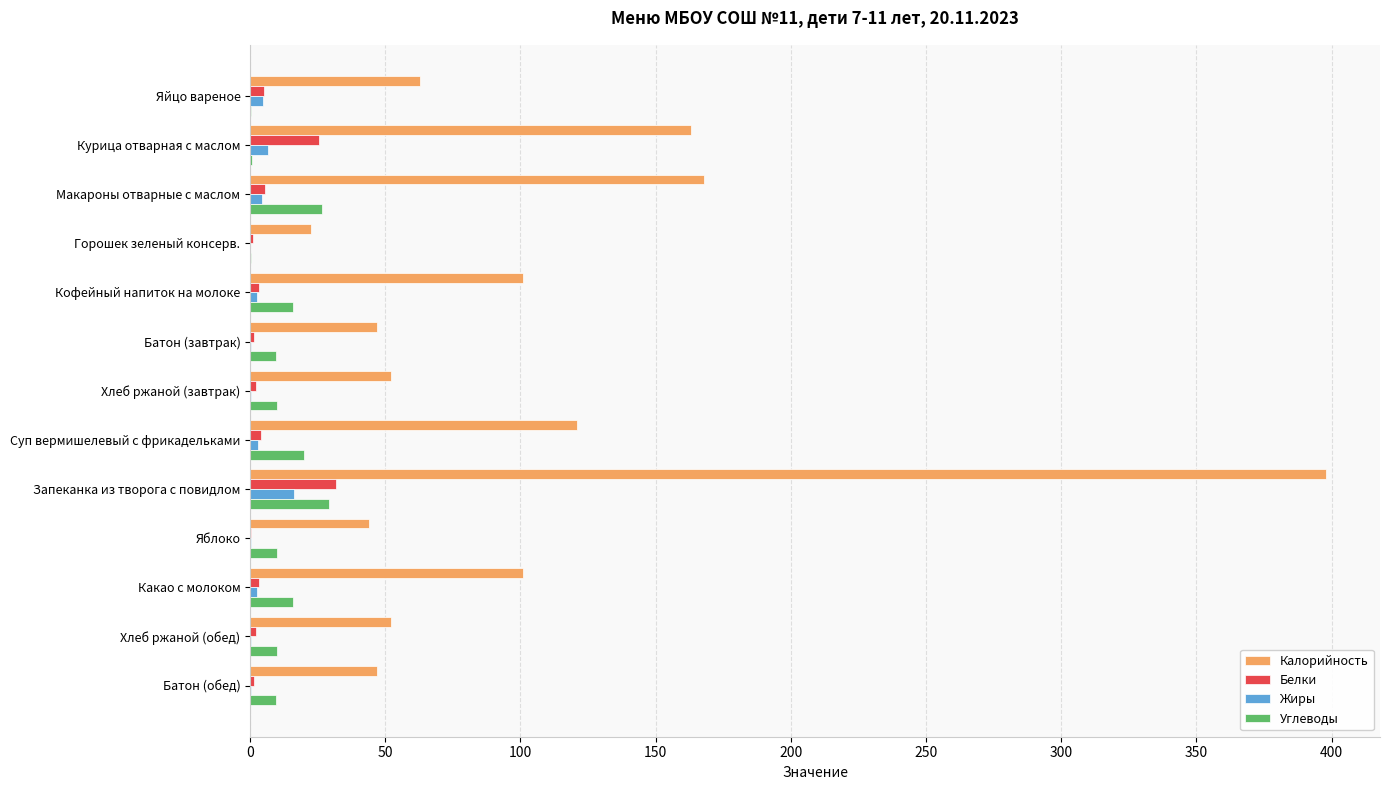

True or false: Углеводы has a value of 15.9 at Какао с молоком.

True